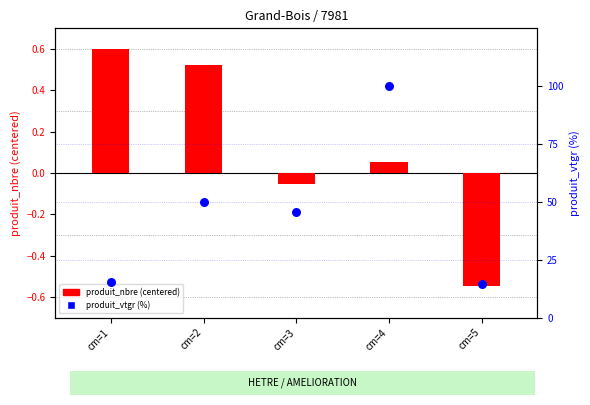

What is the total value across all series at cm=5?

14.0